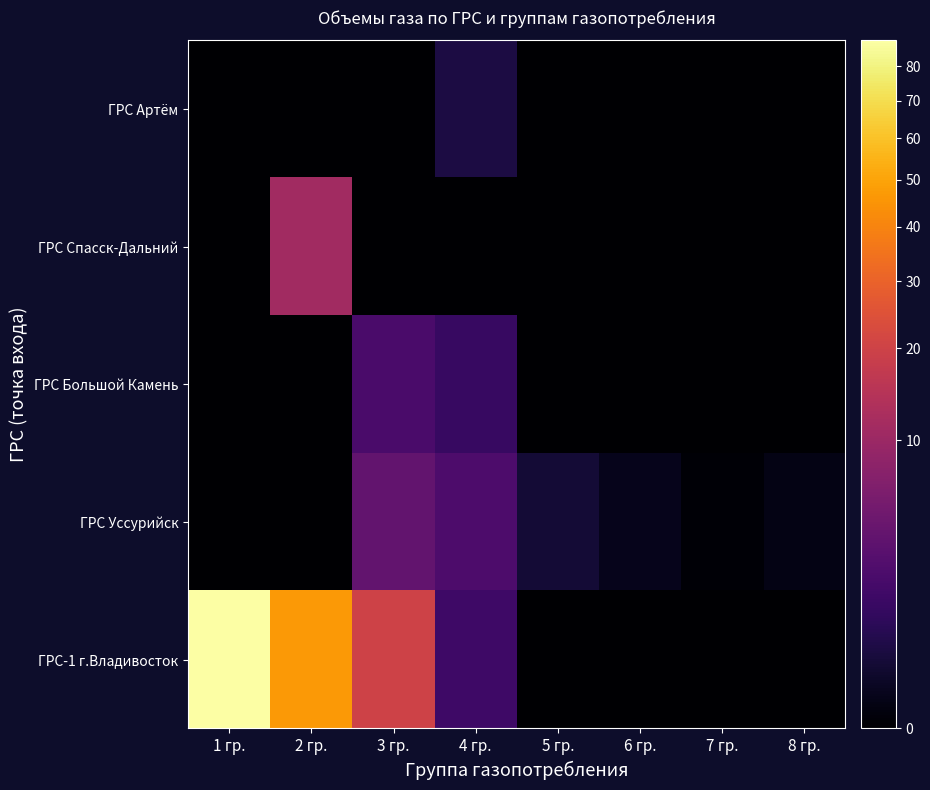

Reading left to right, transcribe all the data shown in this chart.

ГРС-1 г.Владивосток: 1 гр.=88.0	2 гр.=46.4	3 гр.=19.9	4 гр.=1.4	5 гр.=0.0	6 гр.=0.0	7 гр.=0.0	8 гр.=0.0
ГРС Уссурийск: 1 гр.=0.0	2 гр.=0.0	3 гр.=3.6	4 гр.=2.2	5 гр.=0.3	6 гр.=0.0	7 гр.=0.0	8 гр.=0.0
ГРС Большой Камень: 1 гр.=0.0	2 гр.=0.0	3 гр.=2.0	4 гр.=1.2	5 гр.=0.0	6 гр.=0.0	7 гр.=0.0	8 гр.=0.0
ГРС Спасск-Дальний: 1 гр.=0.0	2 гр.=11.1	3 гр.=0.0	4 гр.=0.0	5 гр.=0.0	6 гр.=0.0	7 гр.=0.0	8 гр.=0.0
ГРС Артём: 1 гр.=0.0	2 гр.=0.0	3 гр.=0.0	4 гр.=0.4	5 гр.=0.0	6 гр.=0.0	7 гр.=0.0	8 гр.=0.0